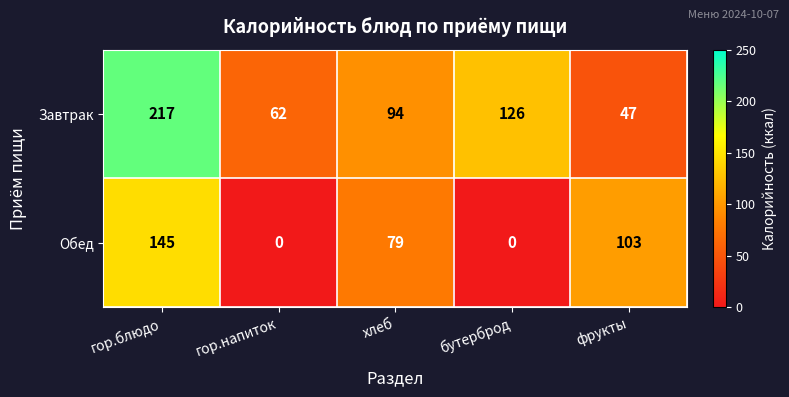

Reading left to right, extract all data points from this chart.

Завтрак: гор.блюдо=217	гор.напиток=62	хлеб=94	бутерброд=126	фрукты=47
Обед: гор.блюдо=145	гор.напиток=0	хлеб=79	бутерброд=0	фрукты=103